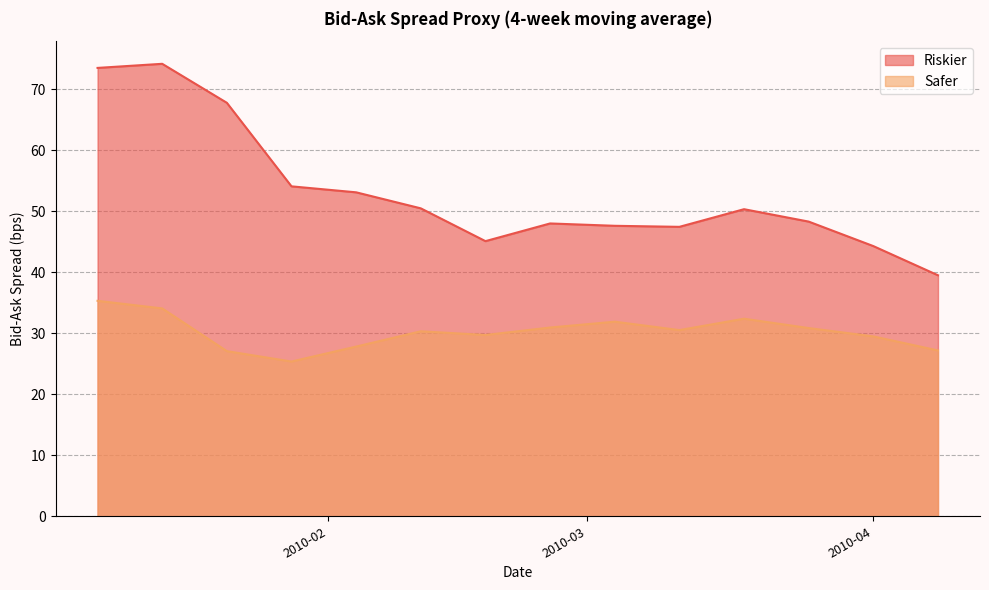

Does the chart have visible grid lines?

Yes